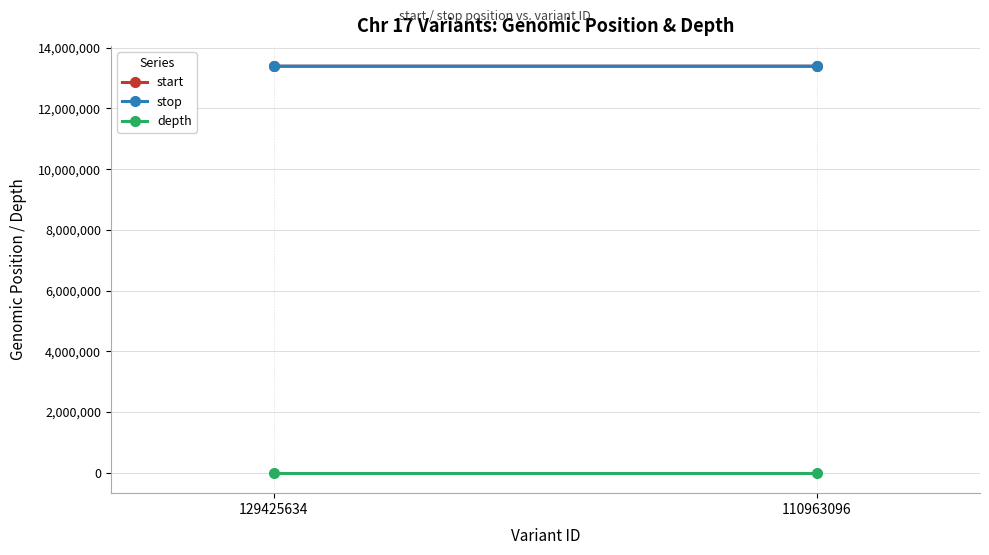

The value of start at 110963096 is 13391792. True or false?

True